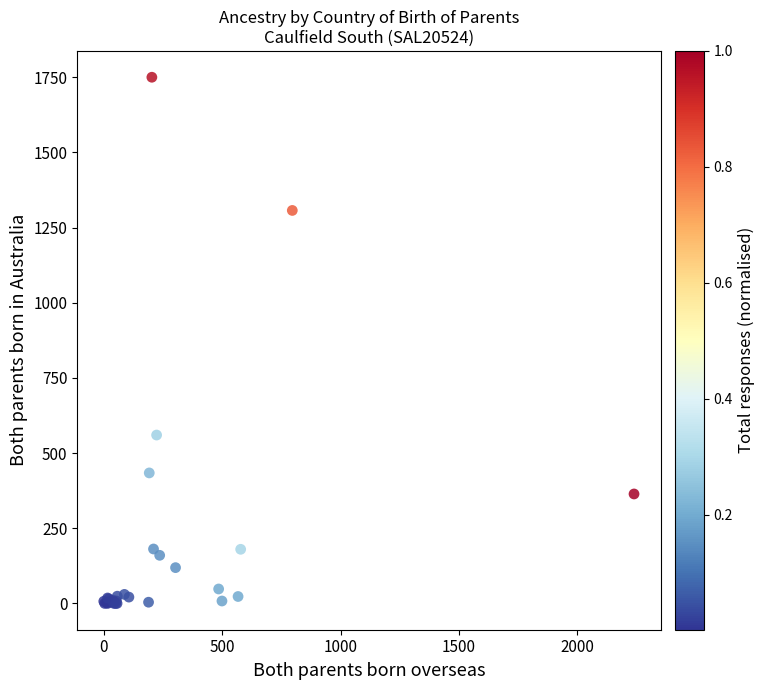

What Y value in the scatter plot is closest to 875?

560